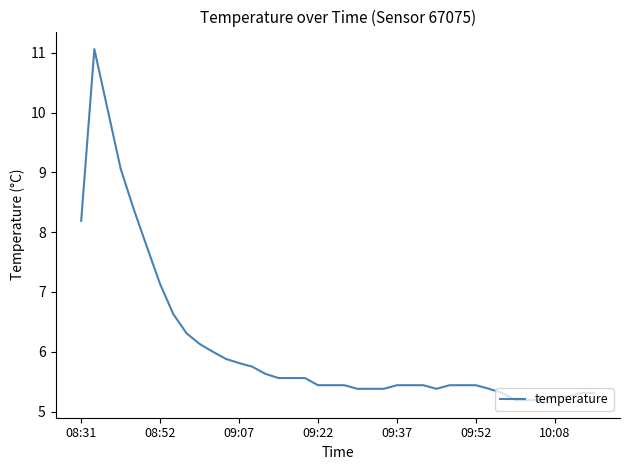

What is the sum of all values?

244.3